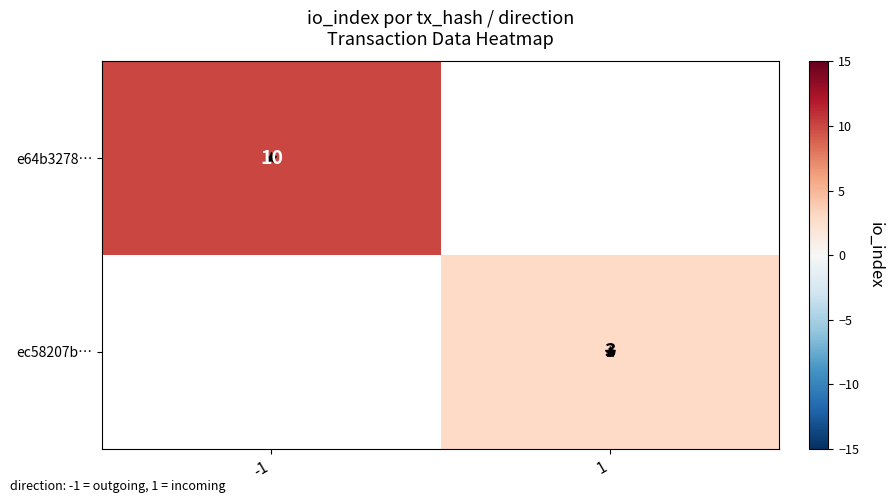

What is the greatest value displayed?

10.0